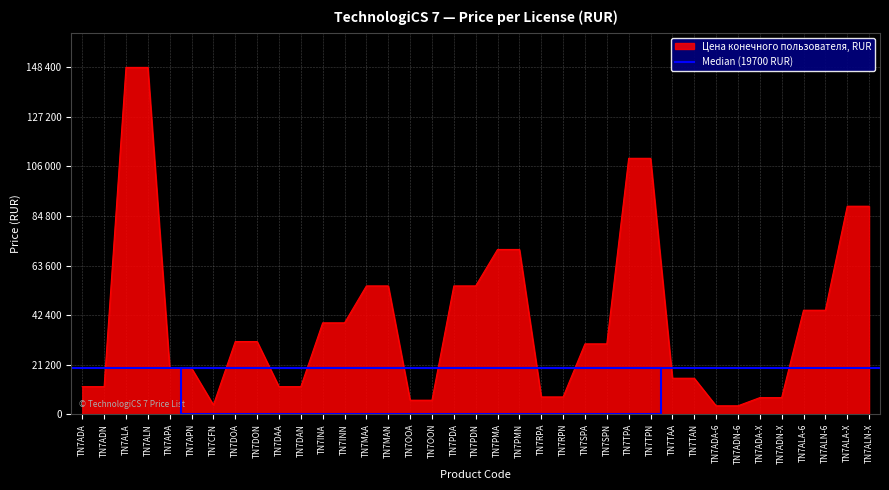

What is the change in value from TN7SPN to TN7ADA-6?

-26500